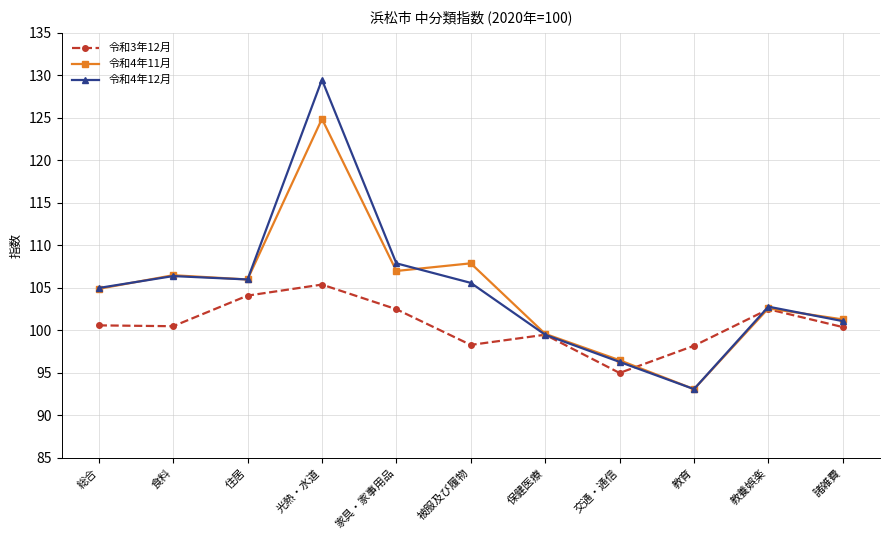

At which category is the sum across all series the highest?

光熱・水道